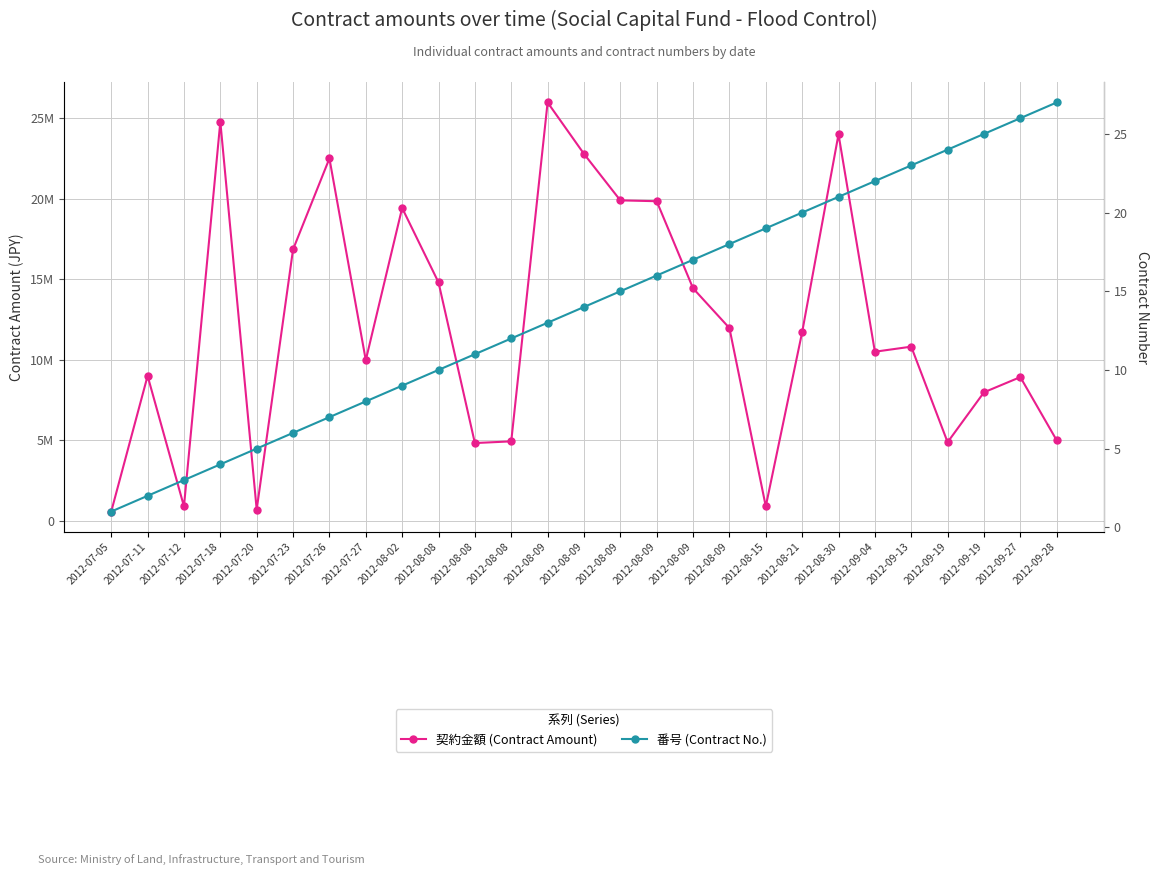

Reading left to right, transcribe all the data shown in this chart.

契約金額 (Contract Amount): 577500	9000000	900000	24780000	700000	16852500	22500000	9975000	19425000	14805000	4830000	4935000	25977000	22785000	19897500	19845000	14437500	11970000	900000	11712500	24000000	10500000	10815000	4882500	7980000	8925000	5000000
番号 (Contract No.): 1	2	3	4	5	6	7	8	9	10	11	12	13	14	15	16	17	18	19	20	21	22	23	24	25	26	27